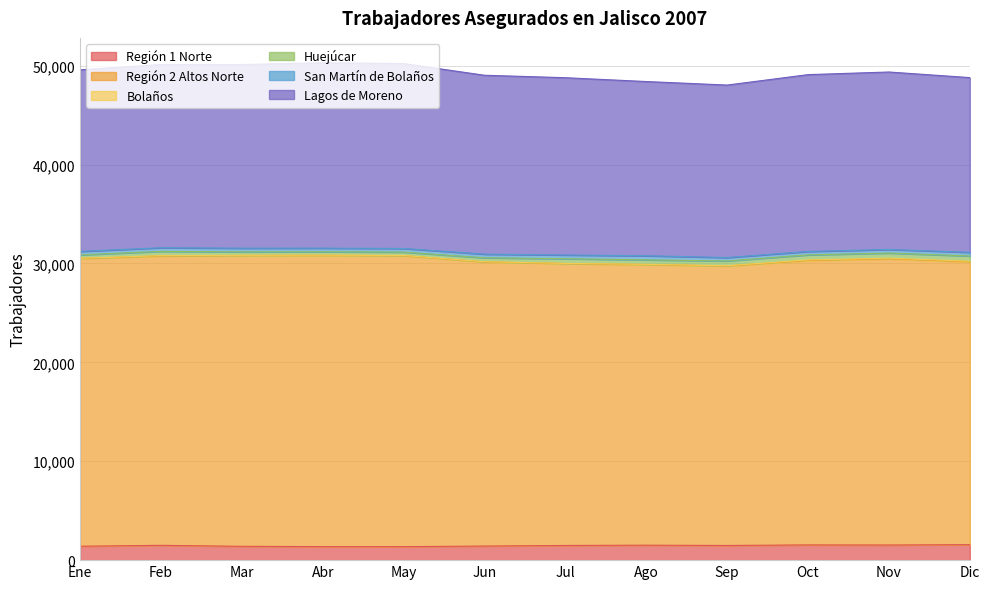

What are all the series names shown in the legend?

Región 1 Norte, Región 2 Altos Norte, Bolaños, Huejúcar, San Martín de Bolaños, Lagos de Moreno